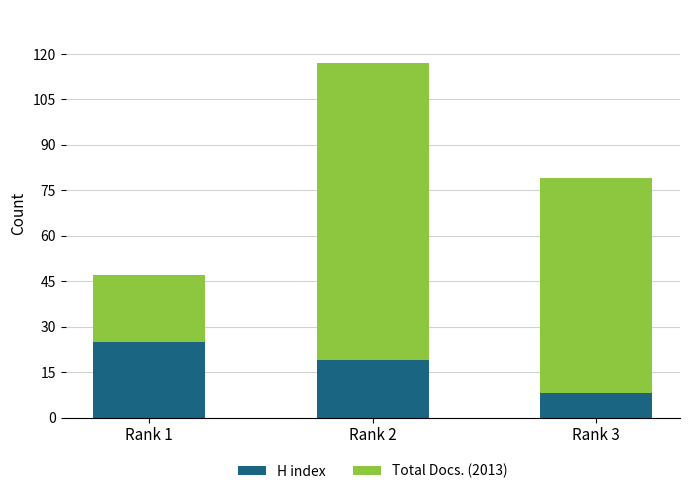

At which category is the sum across all series the highest?

Rank 2